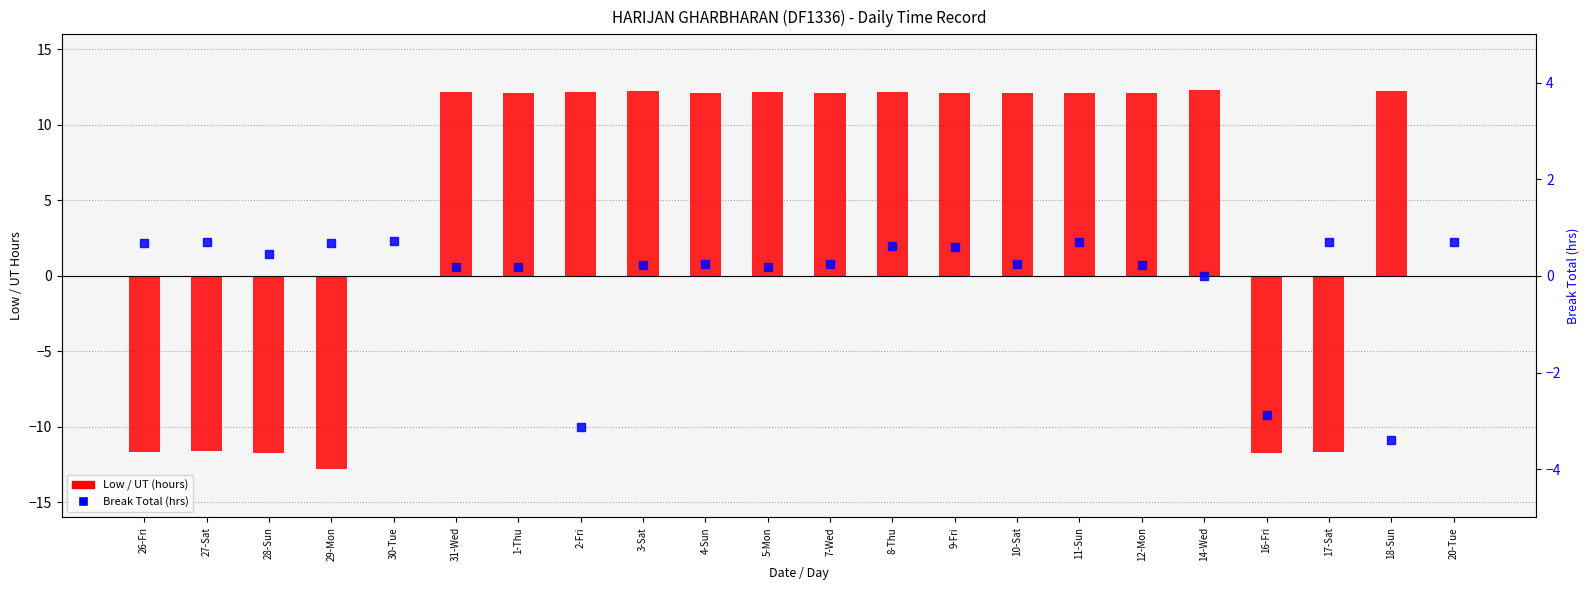

Which series has the largest range (max minus min)?

Low / UT (hours)